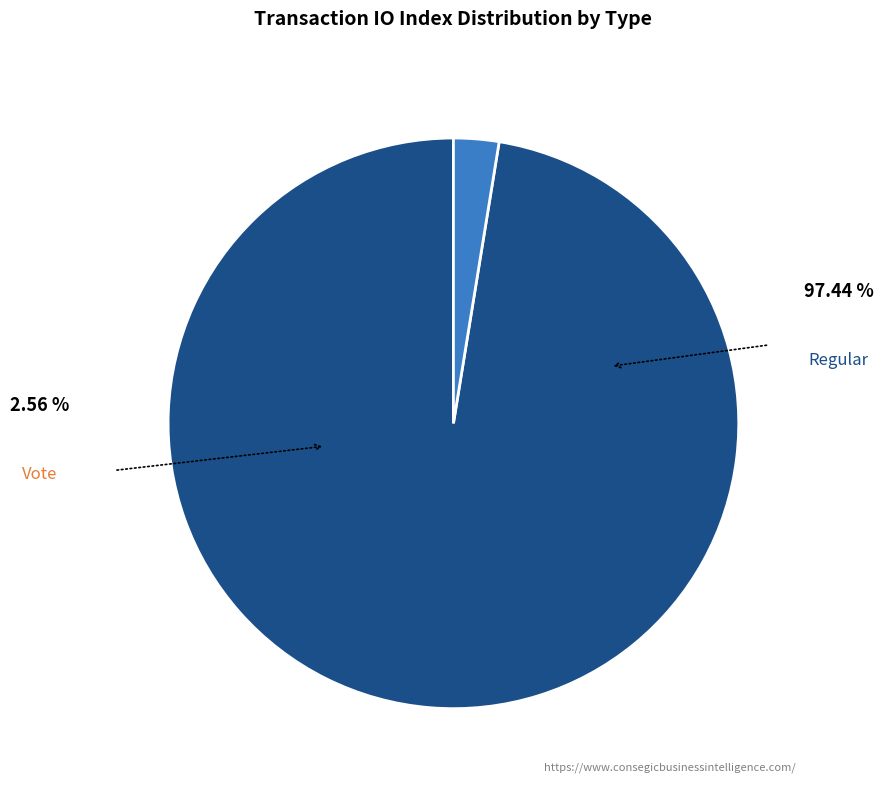

Which category has the biggest portion of the pie?

Regular (io_index=76)